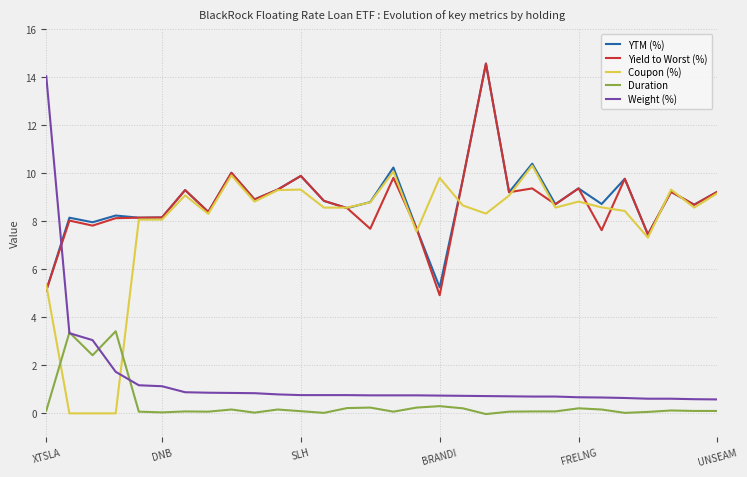

True or false: Duration and Coupon (%) intersect in this chart.

True